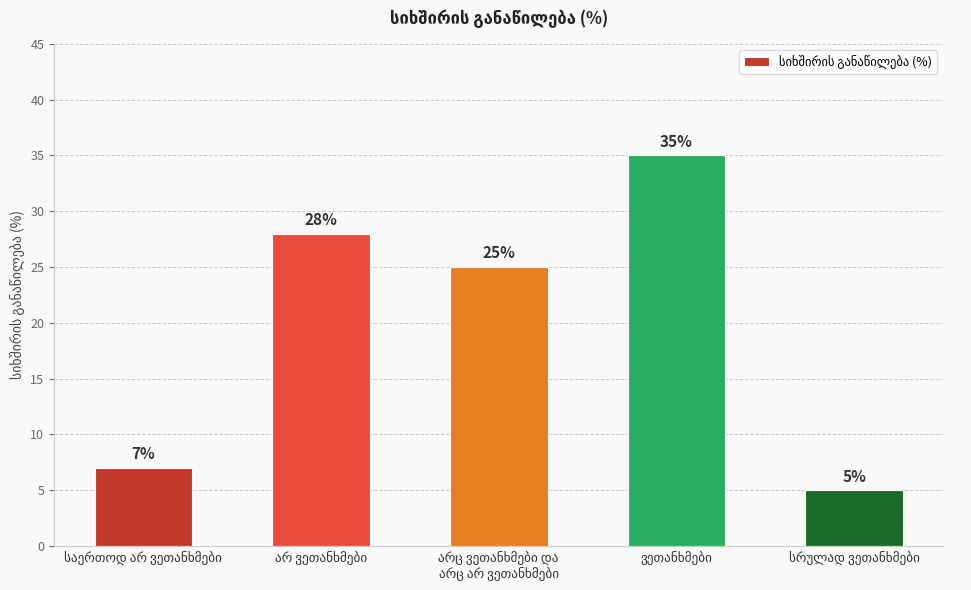

What is the value of the 3rd bar from the left?

25